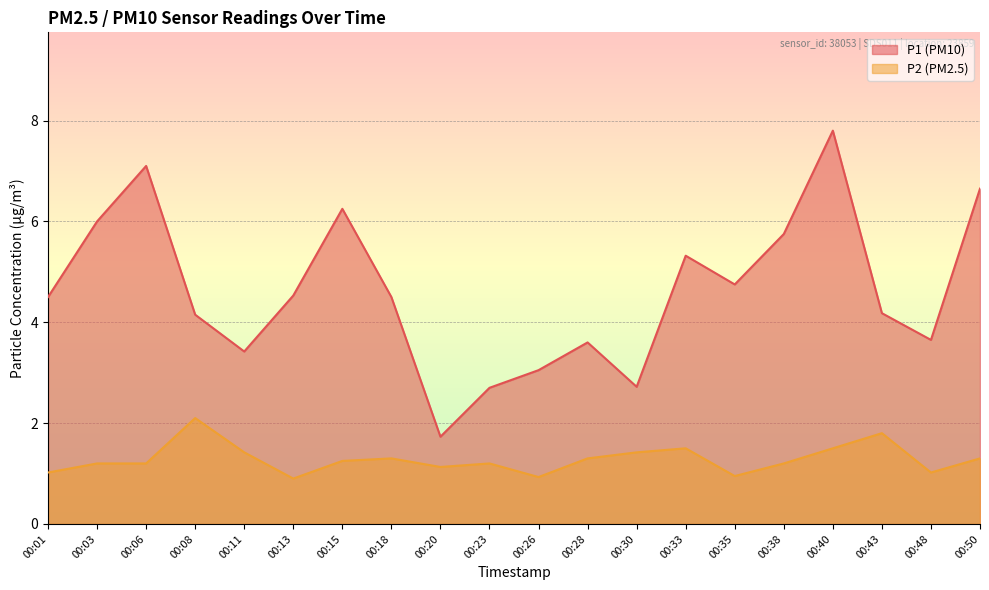

At which category does P2 reach its first local peak?

00:08